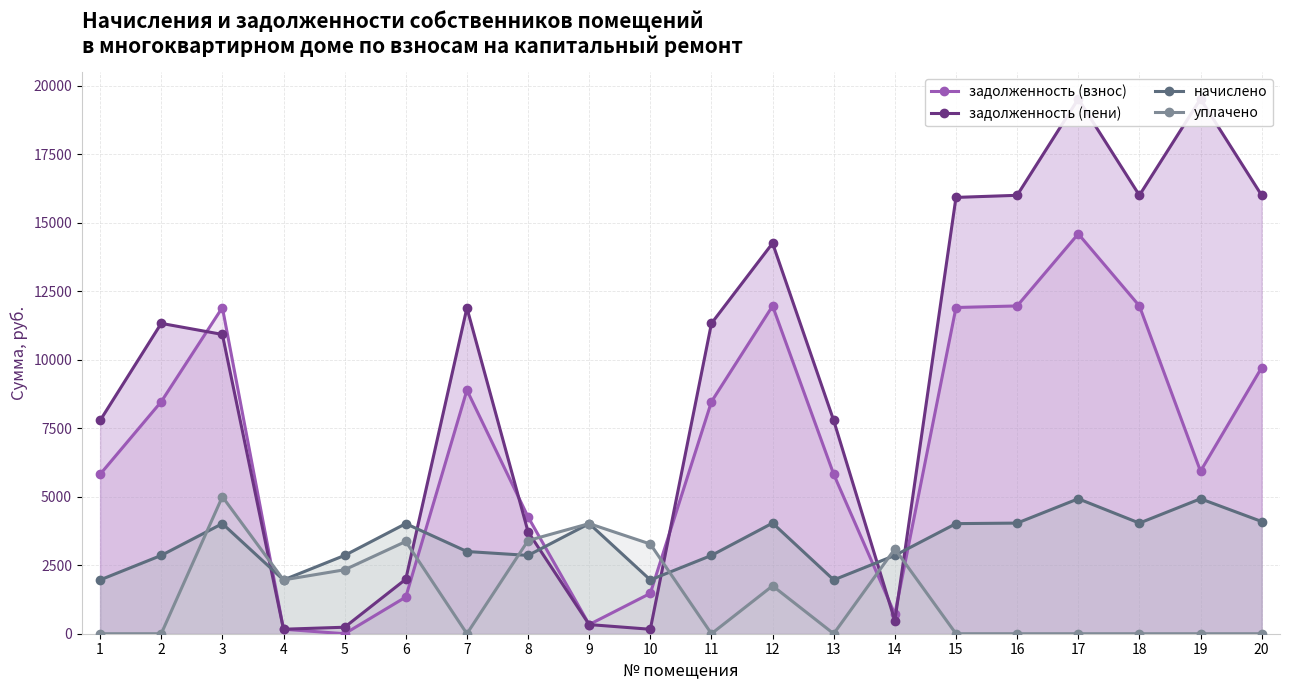

Is the value of задолженность (взнос) at 11 greater than the value of начислено at 4?

Yes